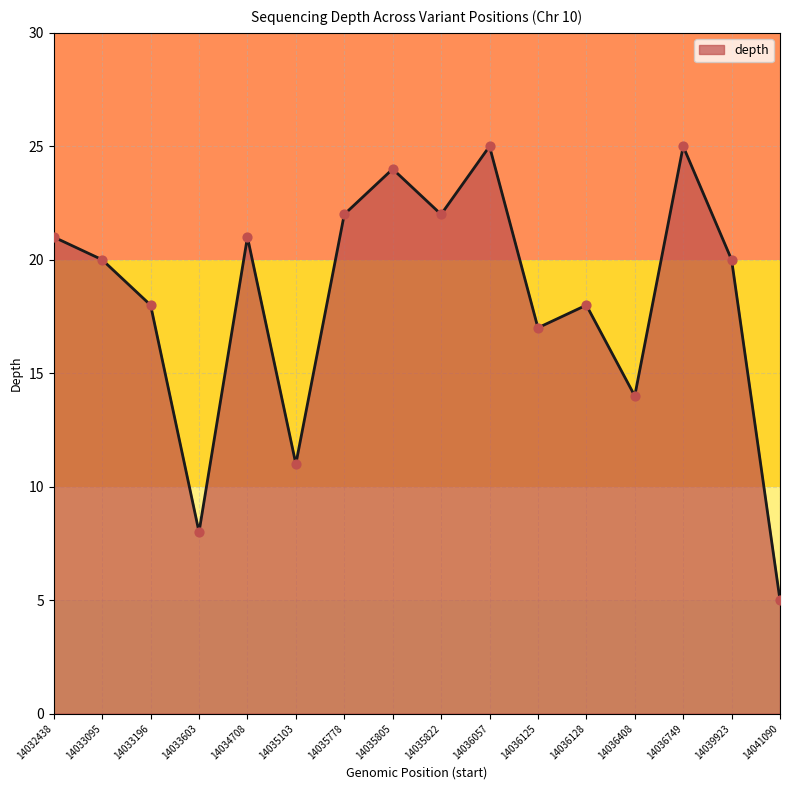

Approximately how many times larger is the value at 14035103 compared to 14033095?

0.6